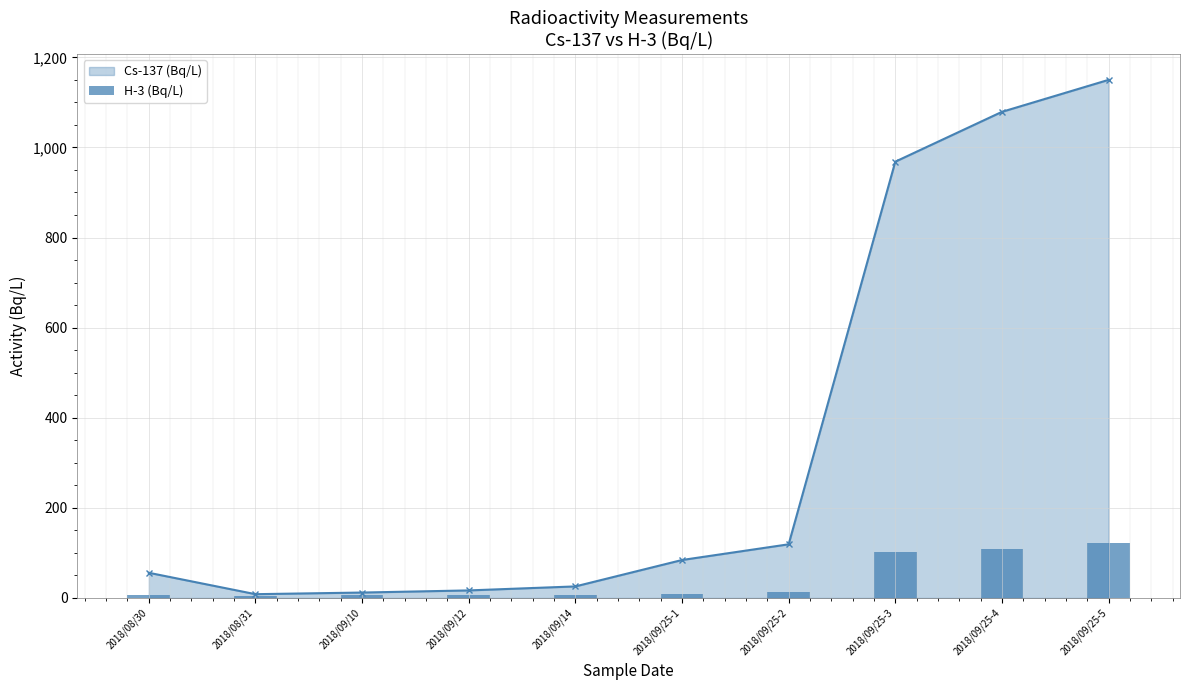

Which category has the lowest value across all series?

2018/08/31